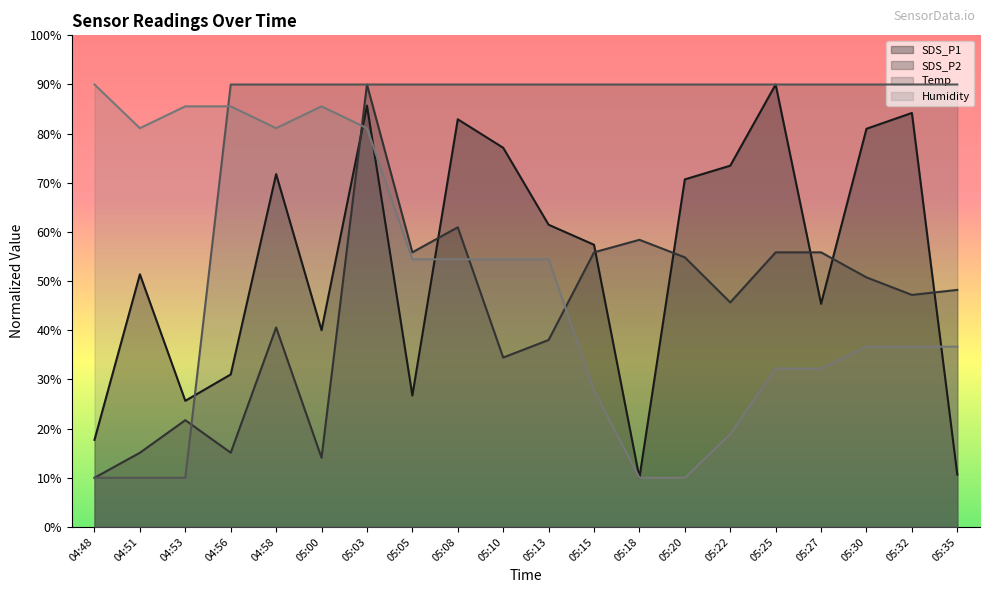

Which series has the widest spread of values?

SDS_P1